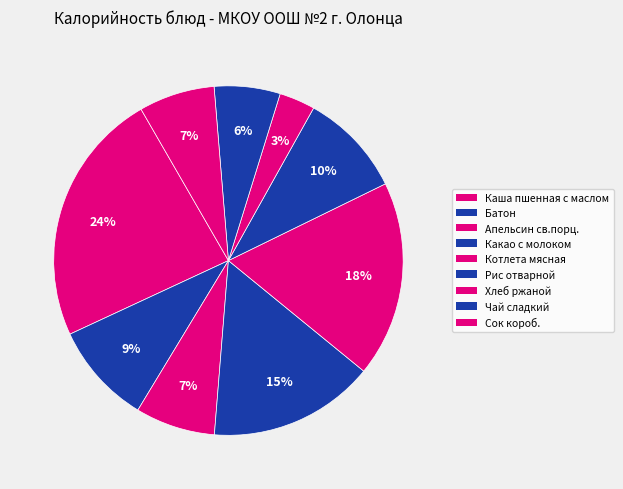

Does Каша пшенная с маслом account for over 50% of the chart?

No